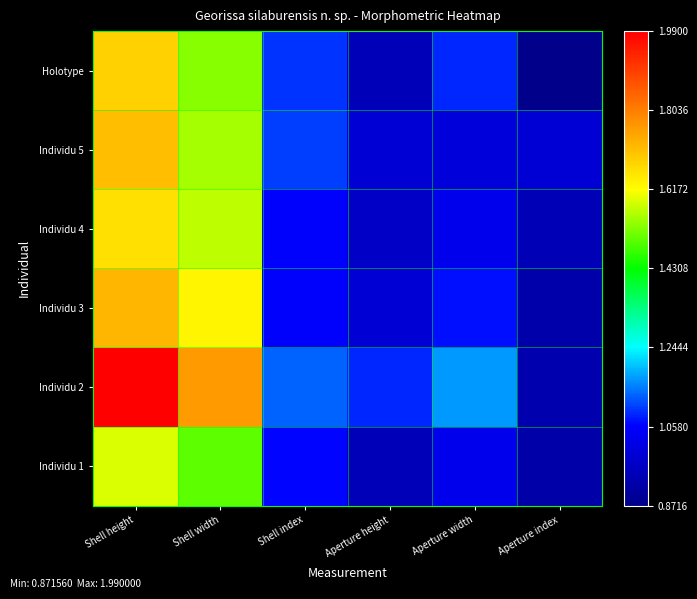

Rank the series by their maximum value, from highest to lowest.

Individu 2, Individu 3, Individu 5, Holotype, Individu 4, Individu 1